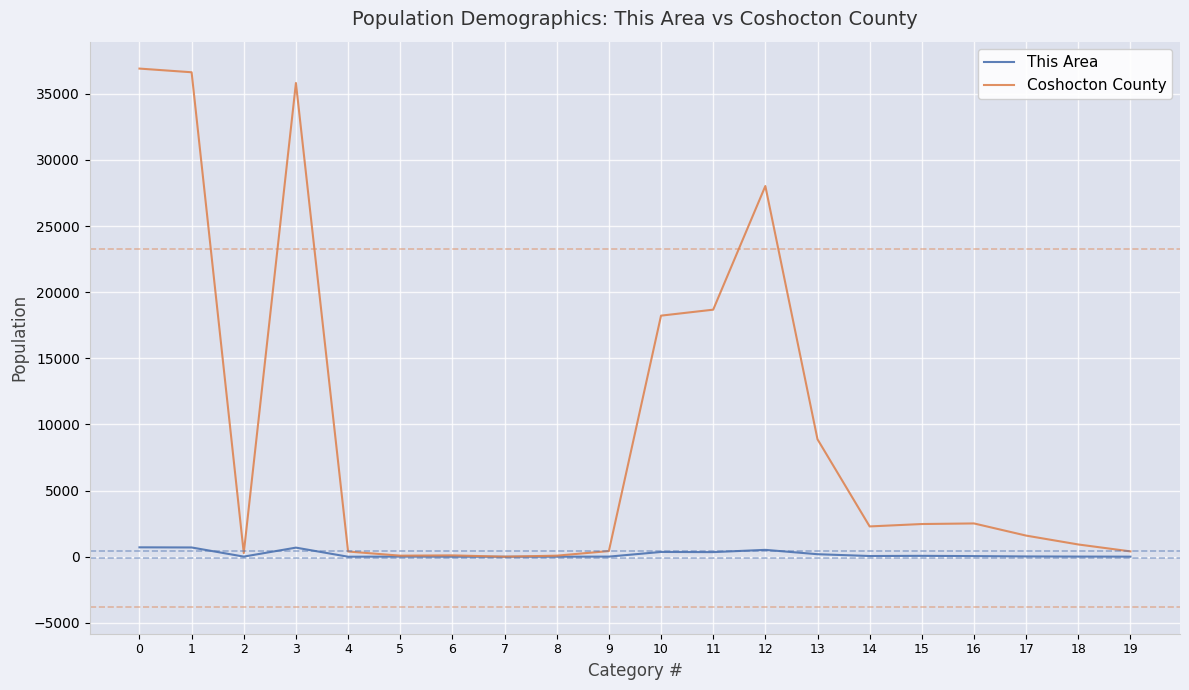

Which series has the widest spread of values?

Coshocton County